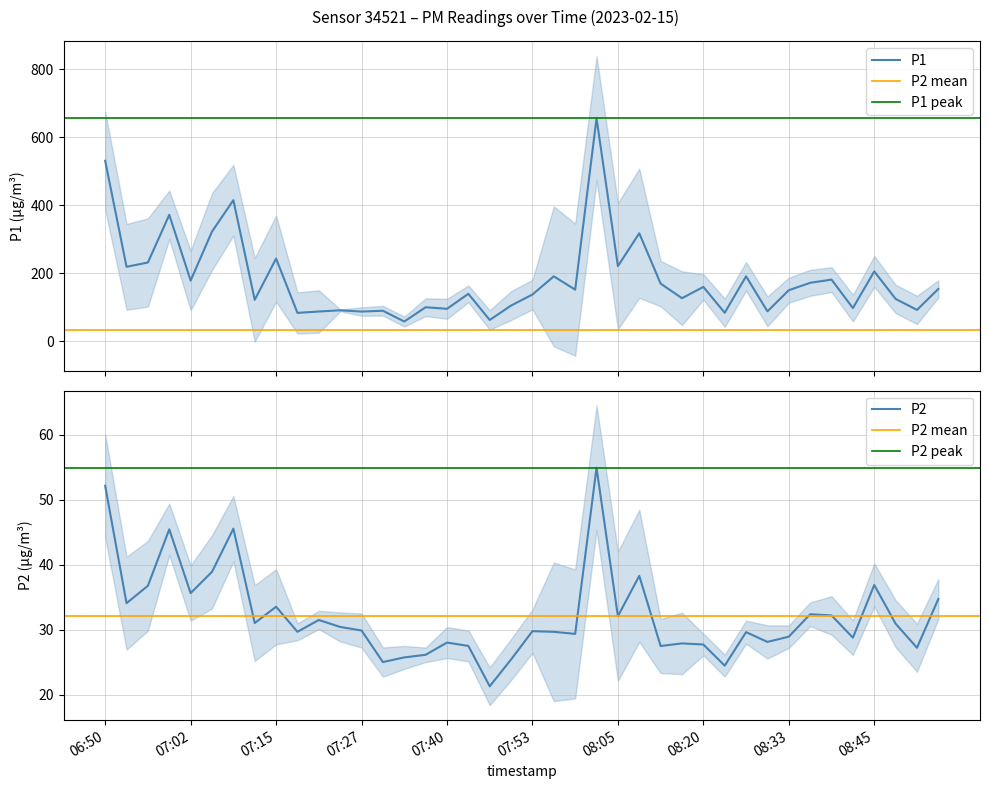

True or false: P2 and P1 cross at least once.

False